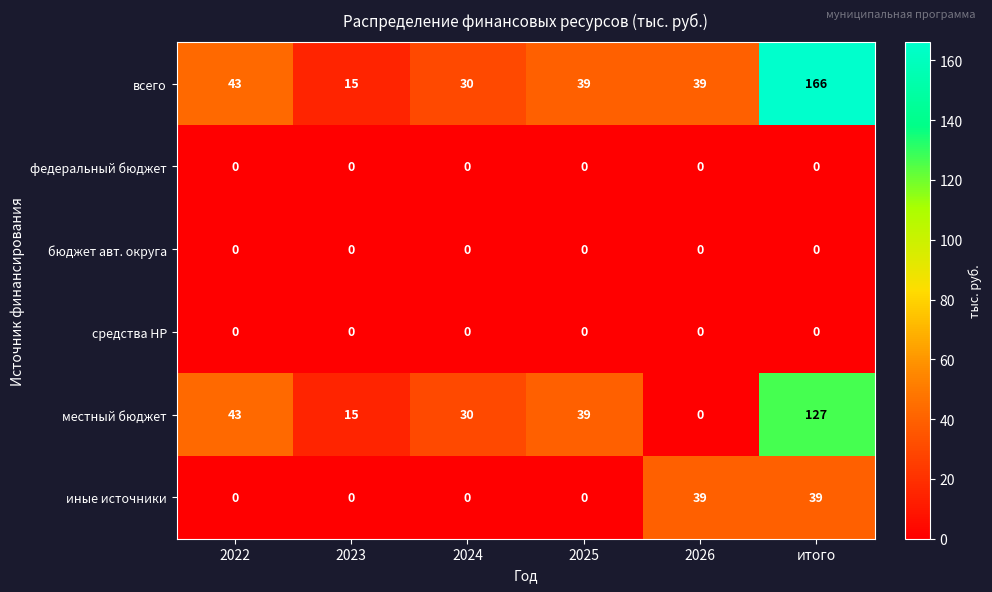

What is the highest value of the иные источники series?

39